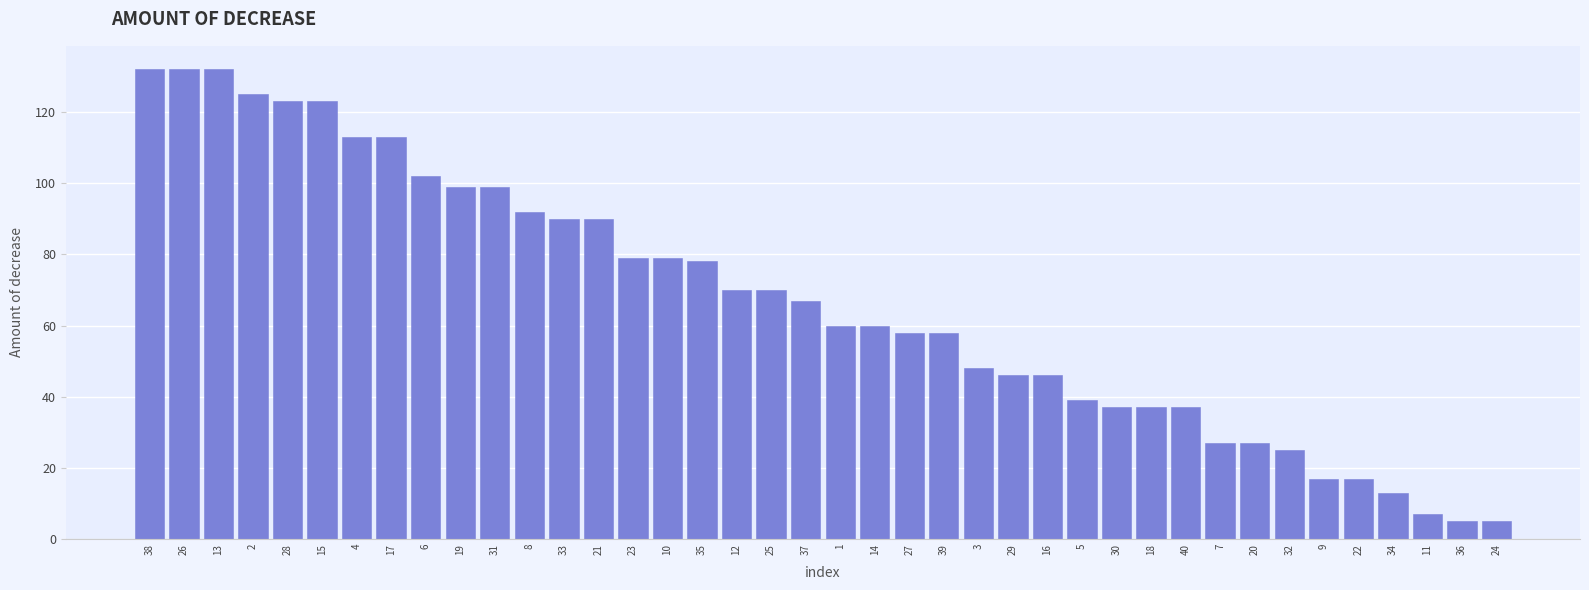

Approximately how many times larger is the value at 18 compared to 27?

0.6